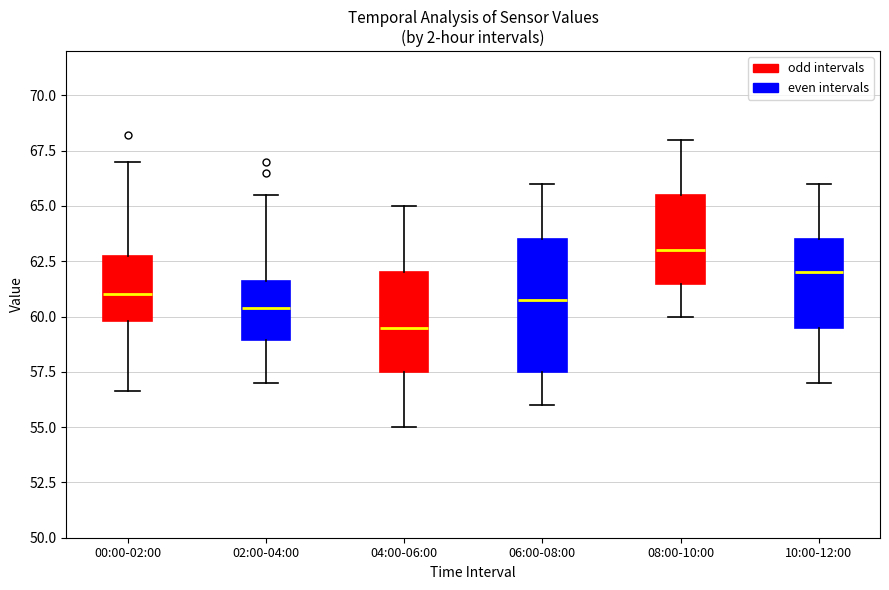

Which box is the tallest, from its lower edge to its upper edge?

06:00-08:00